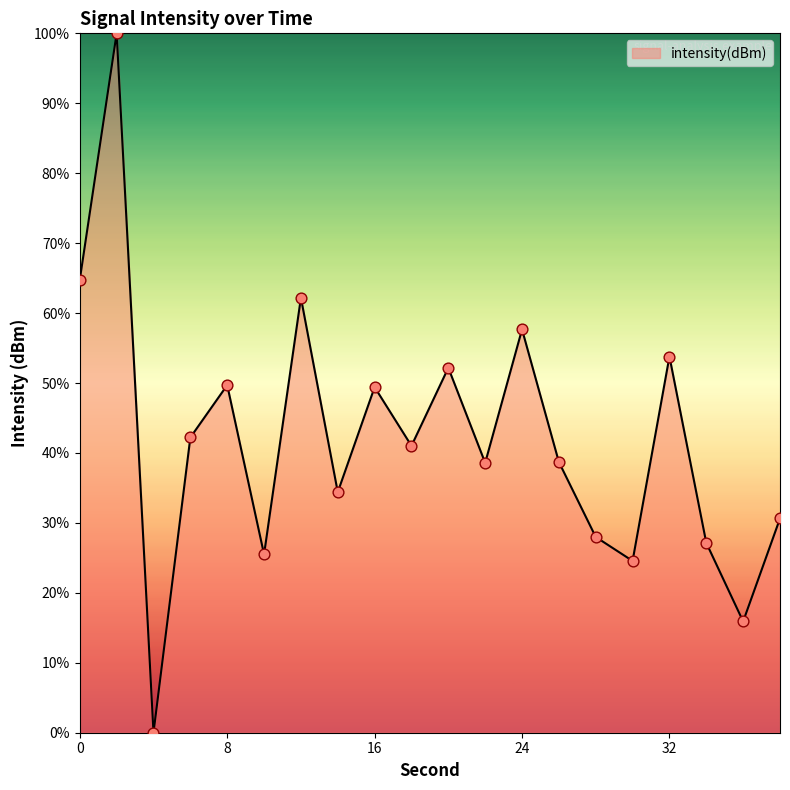

What is the difference between the maximum and minimum values?

100.0